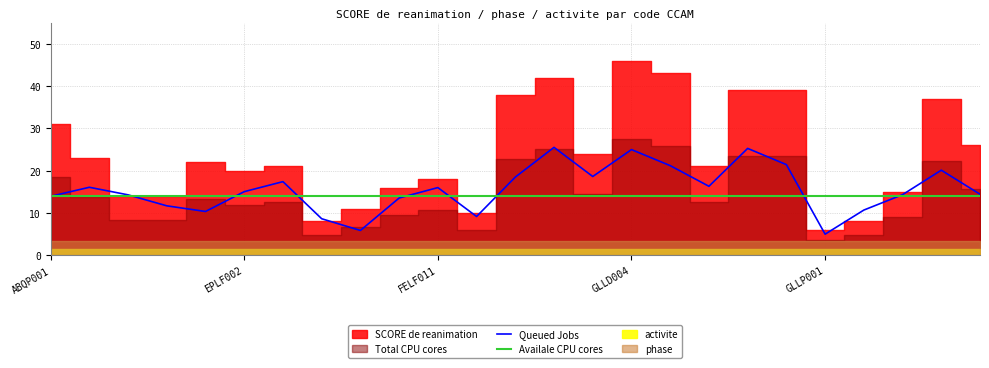

What is the maximum value for Availale CPU cores?

14.0